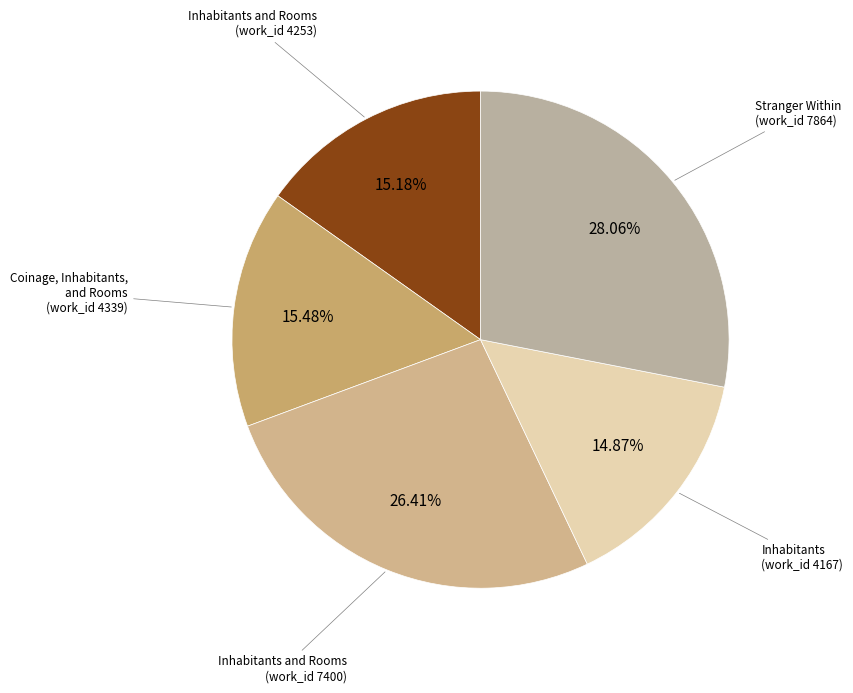

Which category has the biggest portion of the pie?

Stranger Within
(work_id 7864)